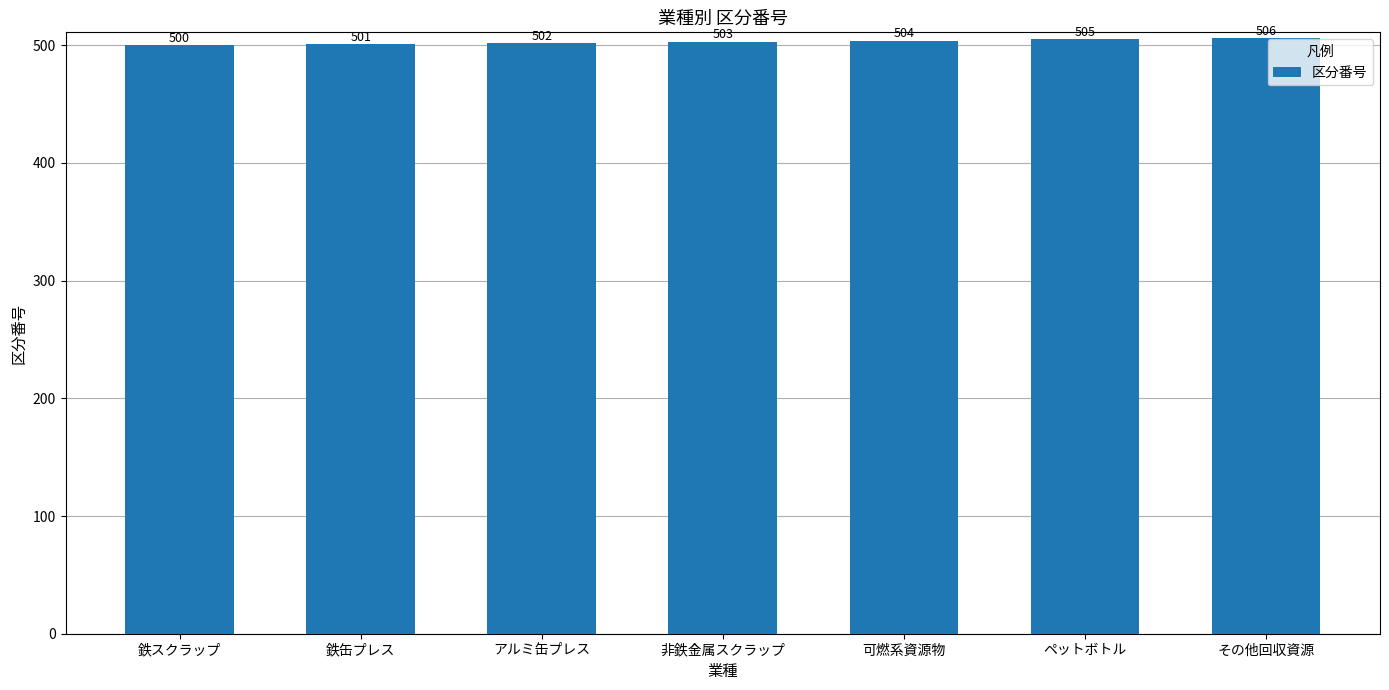

Where is the data nearest to the value 503?

非鉄金属スクラップ